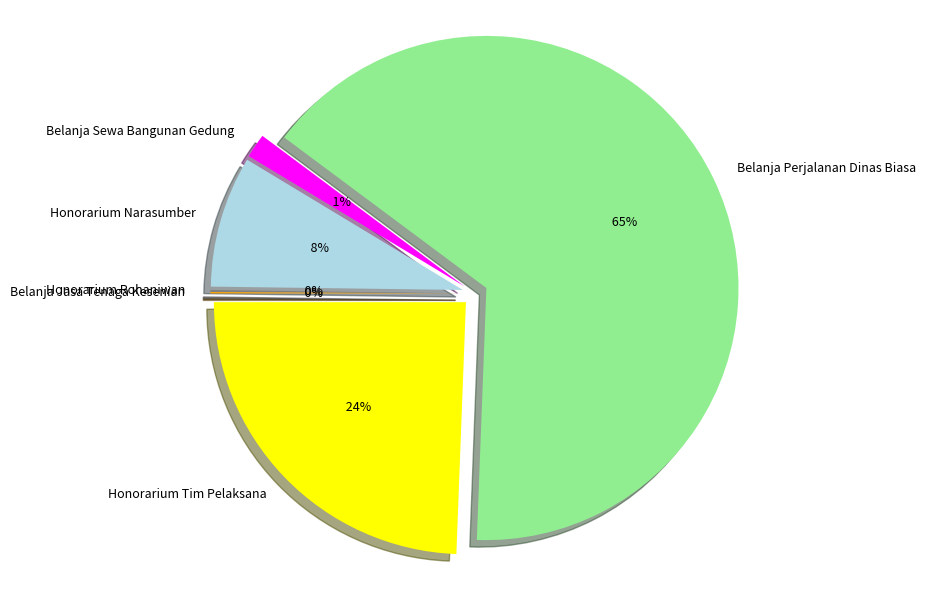

Is it true that Belanja Jasa Tenaga Kesenian (2) is 1% of the pie?

False